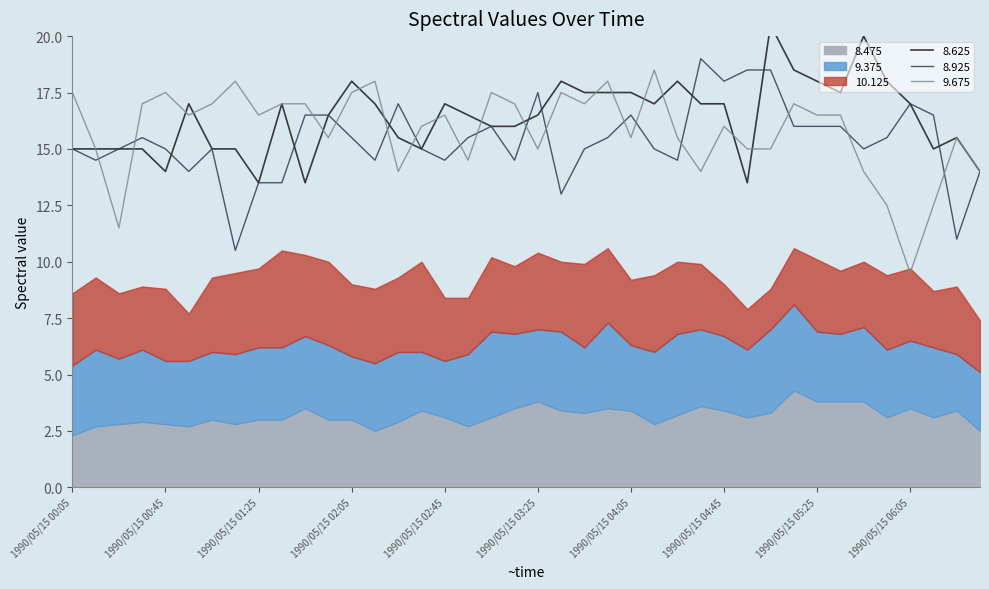

What position from the left is 1990/05/15 04:15?

26